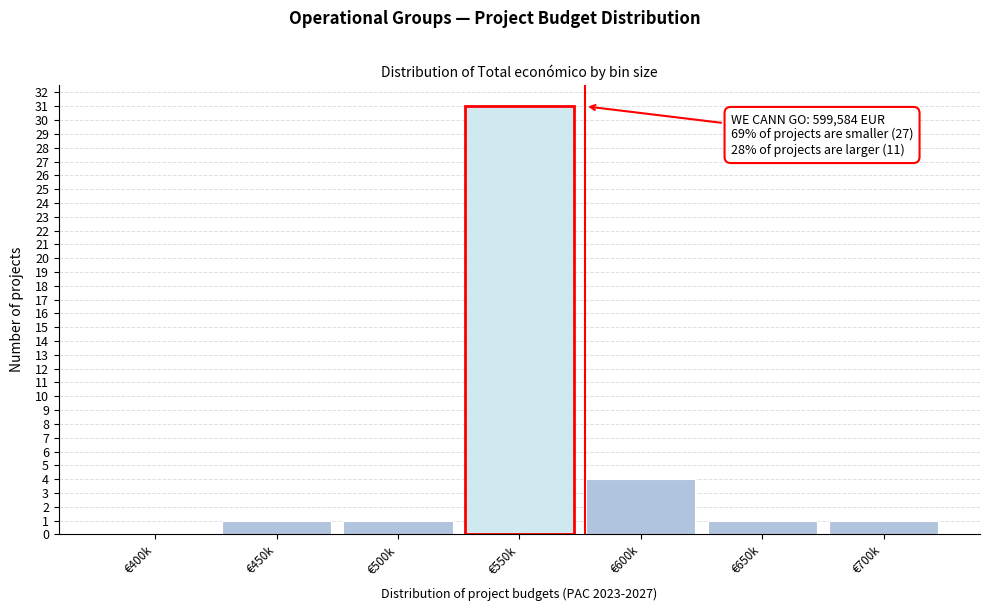

Reading right to left, extract all data points from this chart.

€700k=1	€650k=1	€600k=4	€550k=31	€500k=1	€450k=1	€400k=0